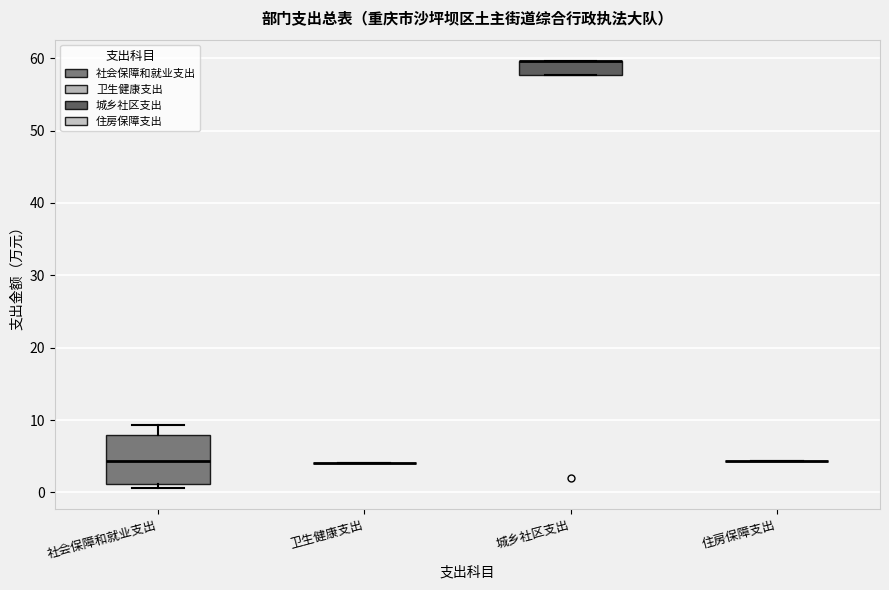

Reading left to right, transcribe this box plot: for each box, give where its median line is, the range the box spans, and where its two whiskers end, as read against the y-axis. The values are not printed on the chart, so give them approximately, as read against the axis.

社会保障和就业支出: median 4, box 1 to 8, whiskers 1 (just below the box's lower edge) to 9
卫生健康支出: box collapsed to a line at 4, whiskers 4 to 4
城乡社区支出: median 60 (drawn on the box's upper edge), box 58 to 60, whiskers 58 to 60
住房保障支出: box collapsed to a line at 4, whiskers 4 to 4